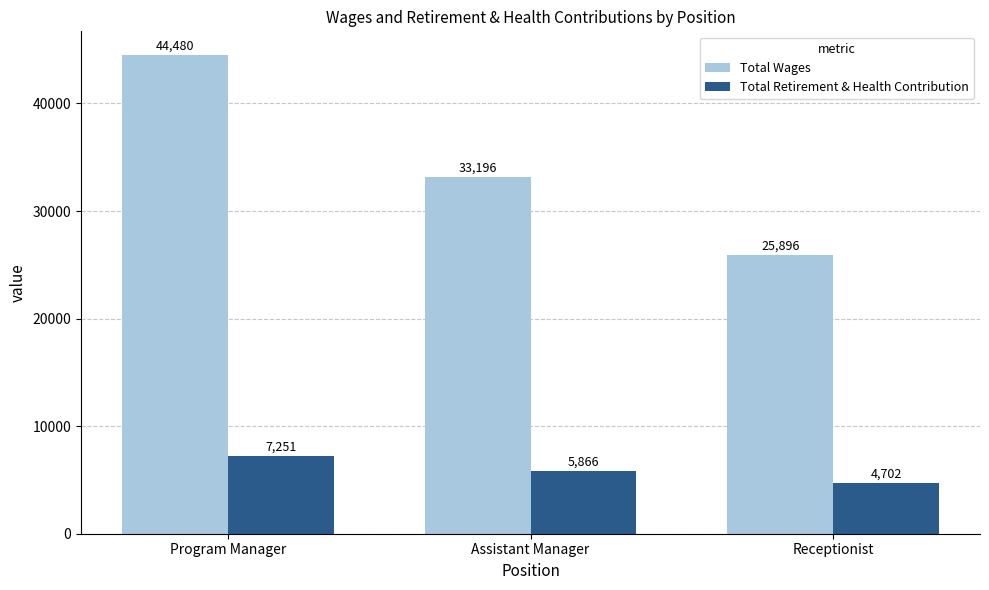

What is the sum of all Total Wages values?

103572